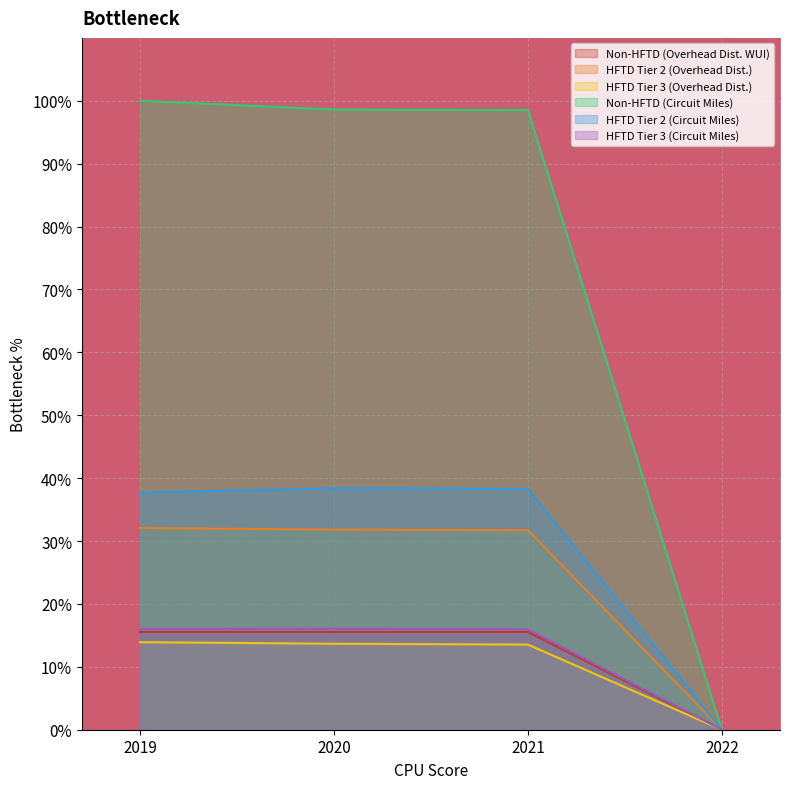

What is the average value of the HFTD Tier 3 (Overhead Dist.) series?

10.3